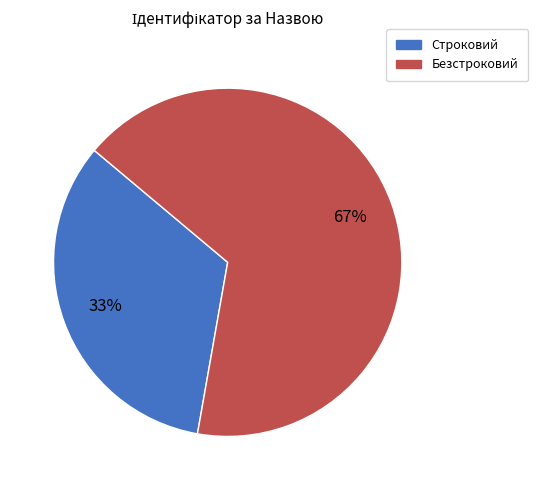

What is the ratio of the value at Безстроковий to the value at Строковий?

2.0